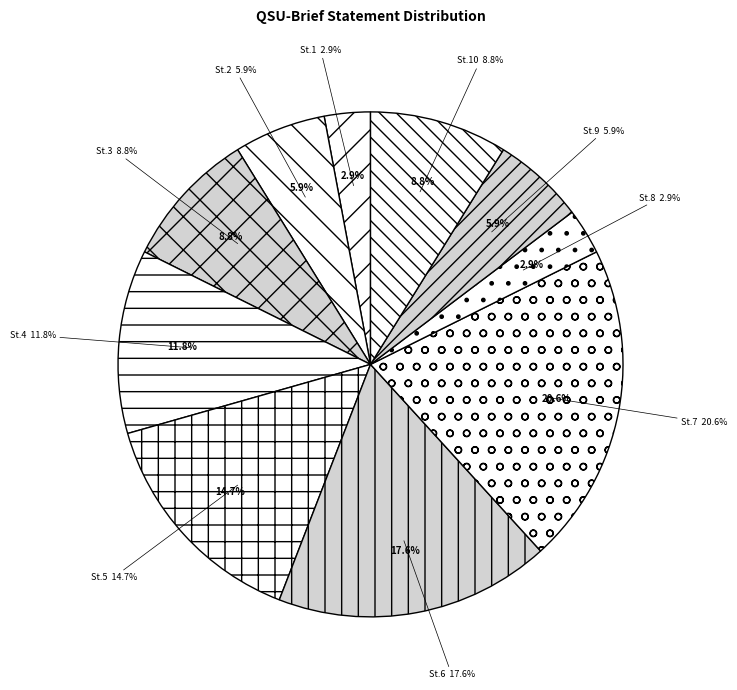

How many segments does this pie chart have?

10